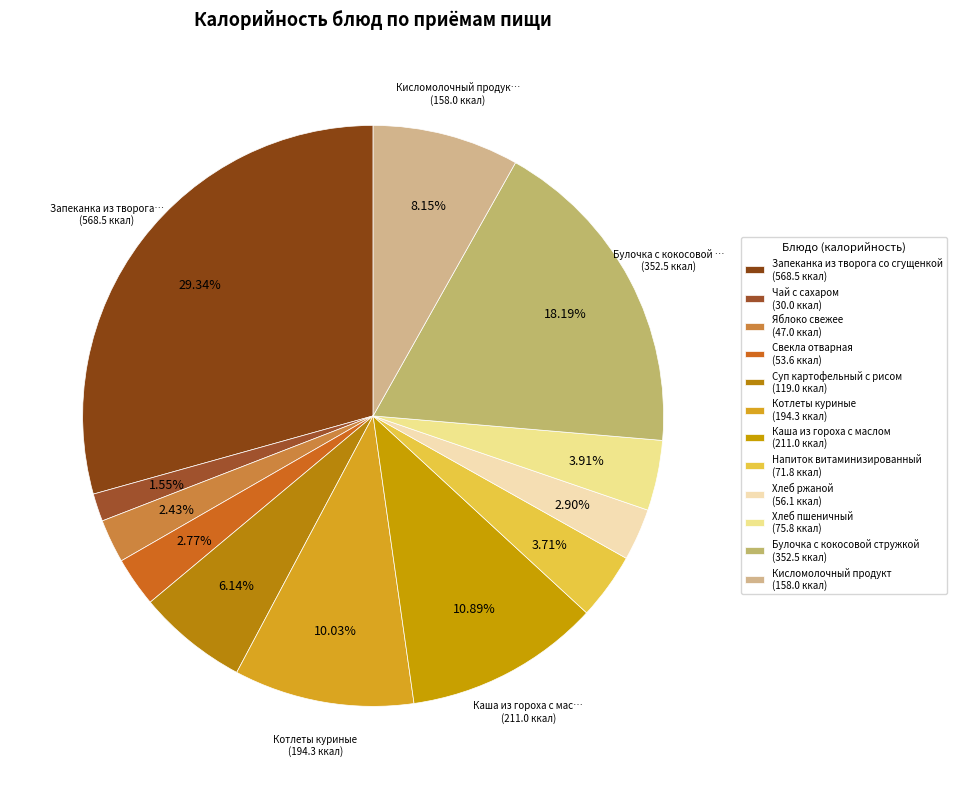

What is the largest slice in the pie chart?

Запеканка из творога со сгущенкой